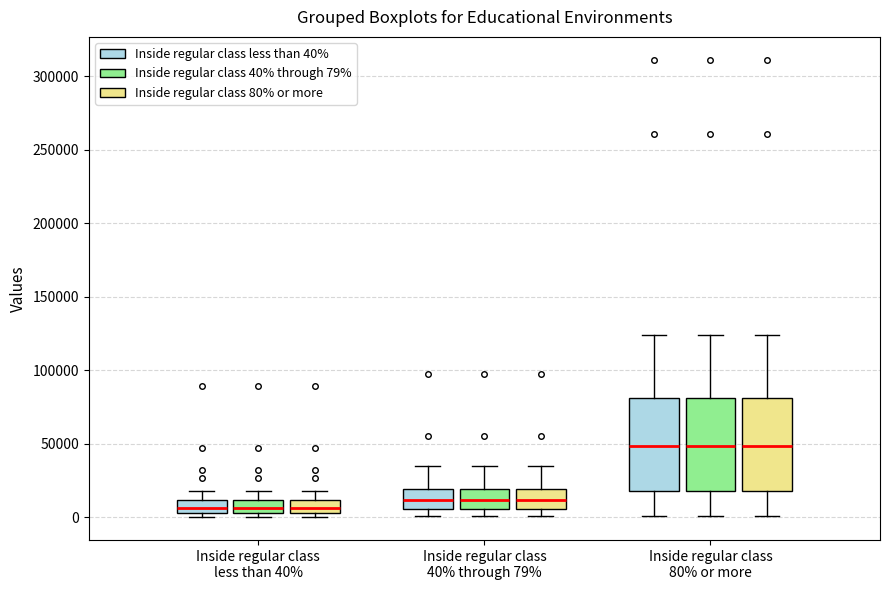

Where is the upper edge of the box for Inside regular class 80% or more (Inside regular class 40% through 79%) on the y-axis? The values are not printed on the chart, so give them approximately, as read against the axis.

80000